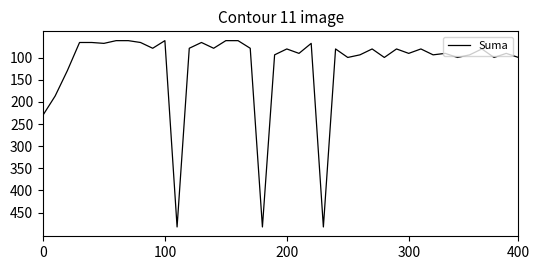

What is the greatest value displayed?

482.4